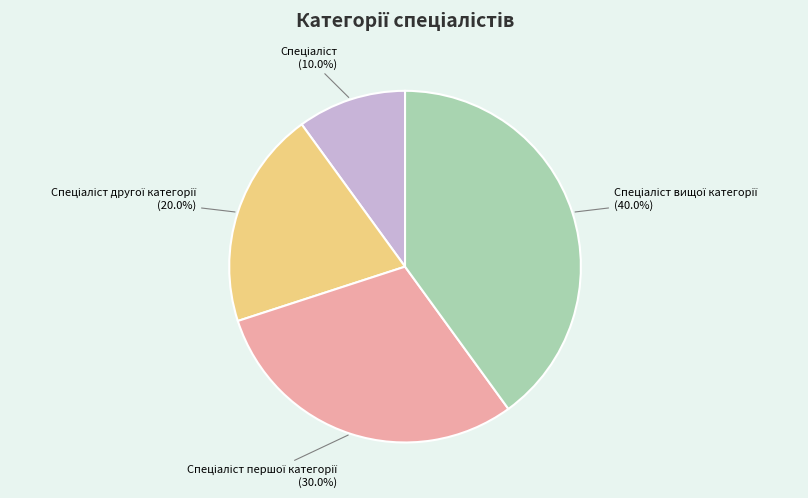

Is there a majority slice in this chart?

No